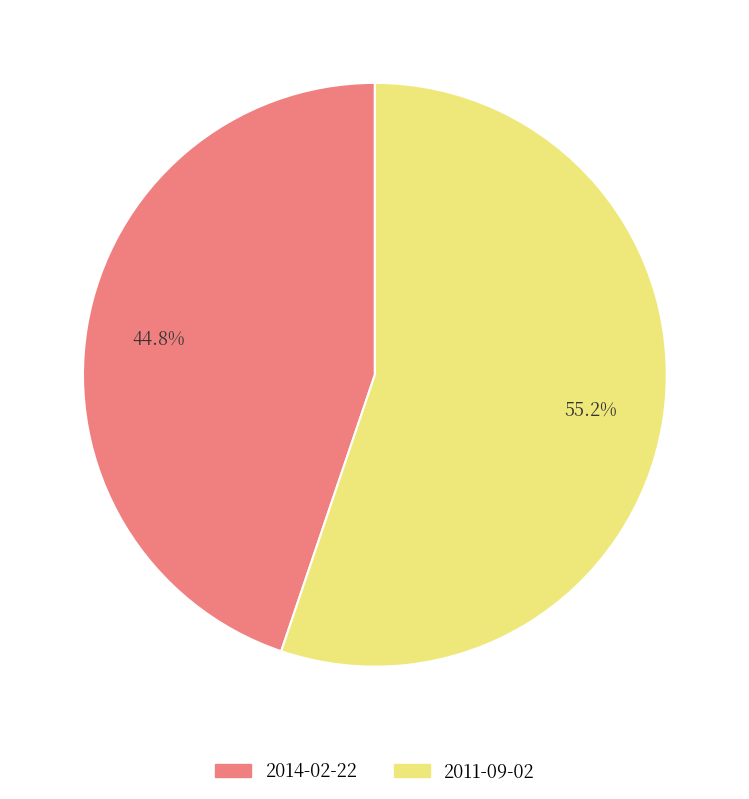

What is the largest slice in the pie chart?

2011-09-02